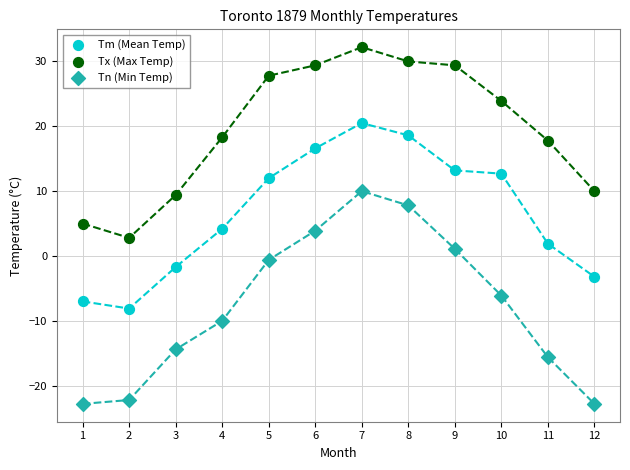

What are all the series names shown in the legend?

Tm (Mean Temp), Tx (Max Temp), Tn (Min Temp)